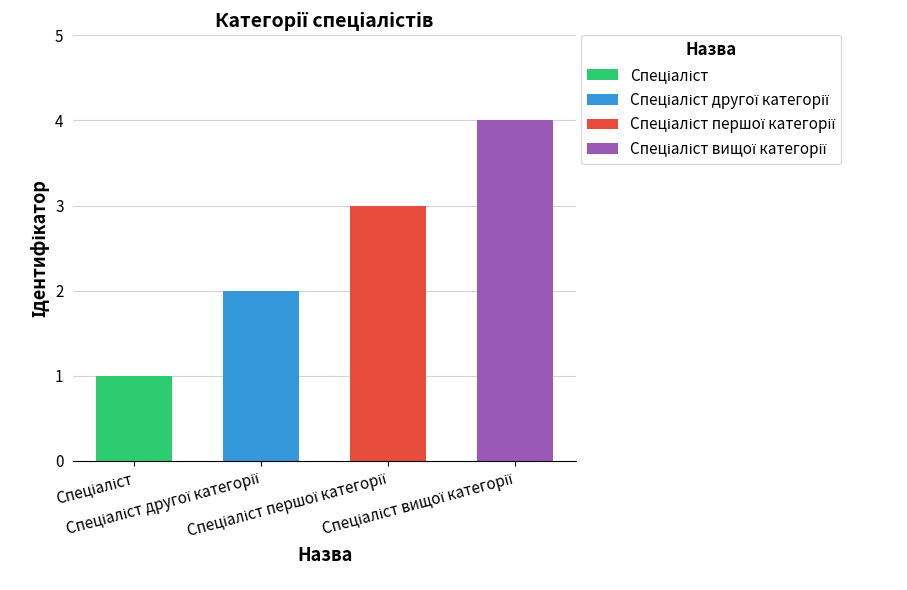

Does the chart contain stacked bars?

No